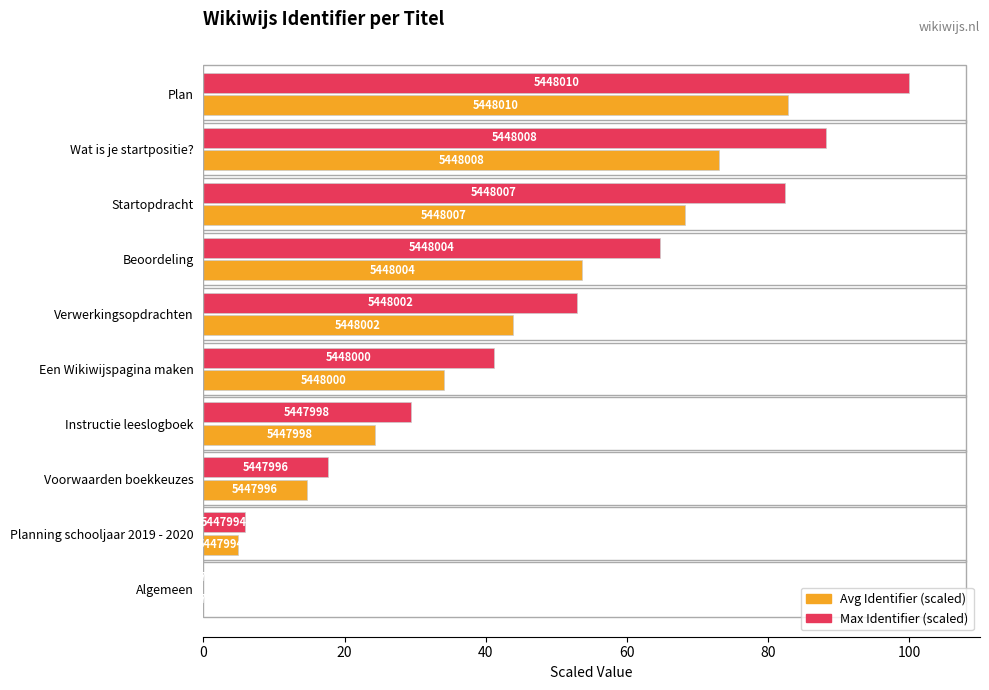

What are all the series names shown in the legend?

Avg Identifier (scaled), Max Identifier (scaled)